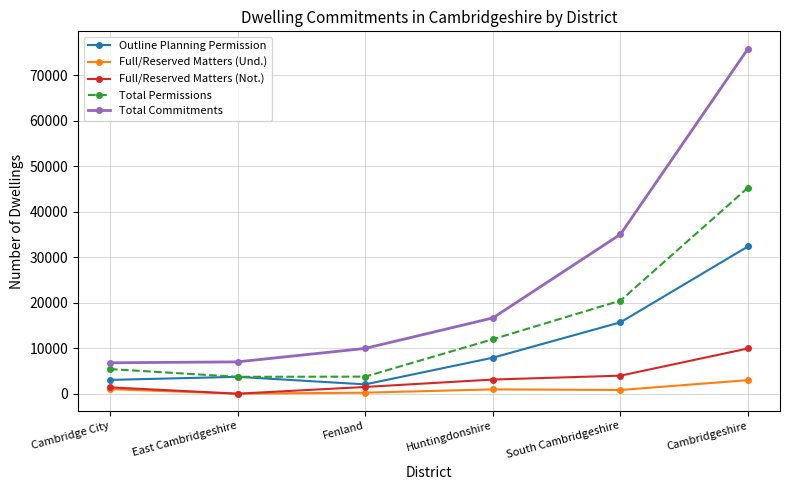

What is the label of the 4th point from the left?

Huntingdonshire